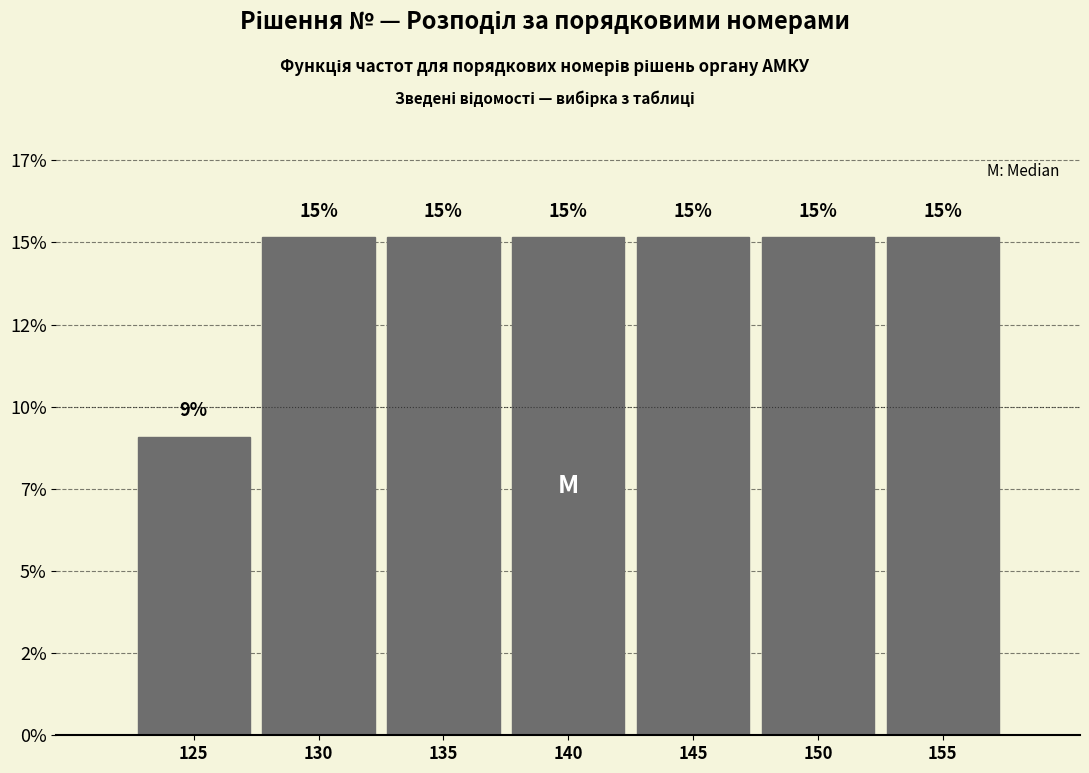

Are the bars horizontal?

No